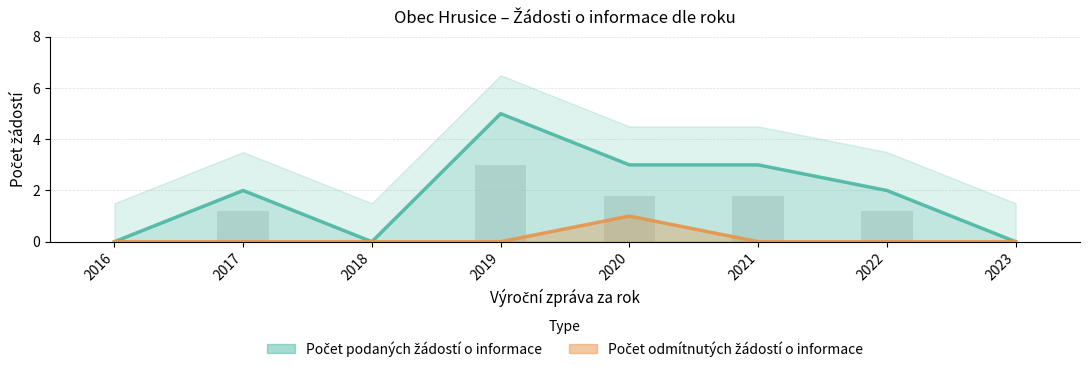

True or false: Počet podaných žádostí o informace has a value of 3 at 2020.

True